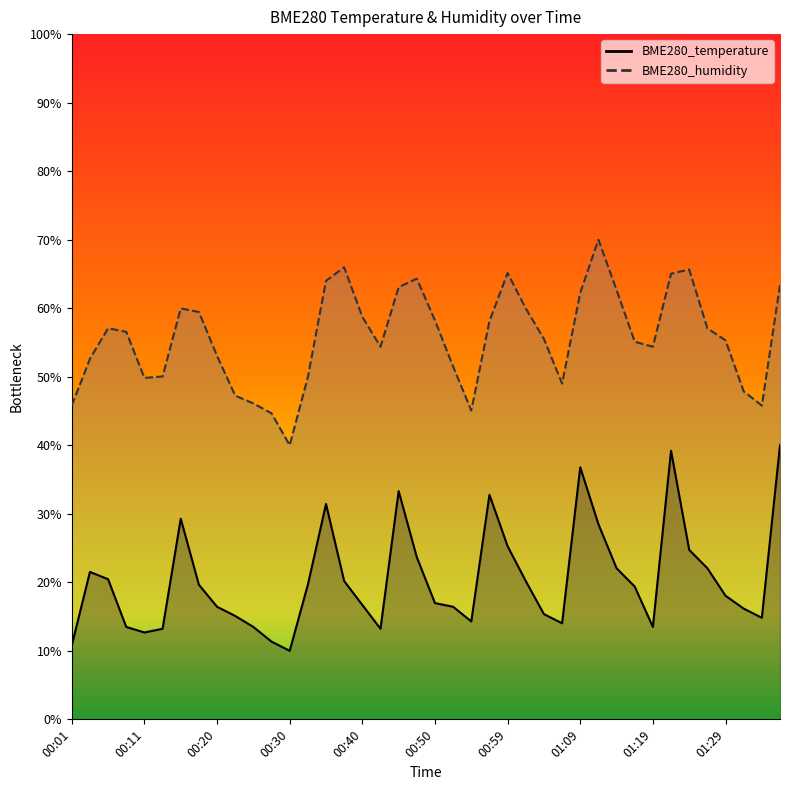

What is the average value of the BME280_humidity series?

55.7